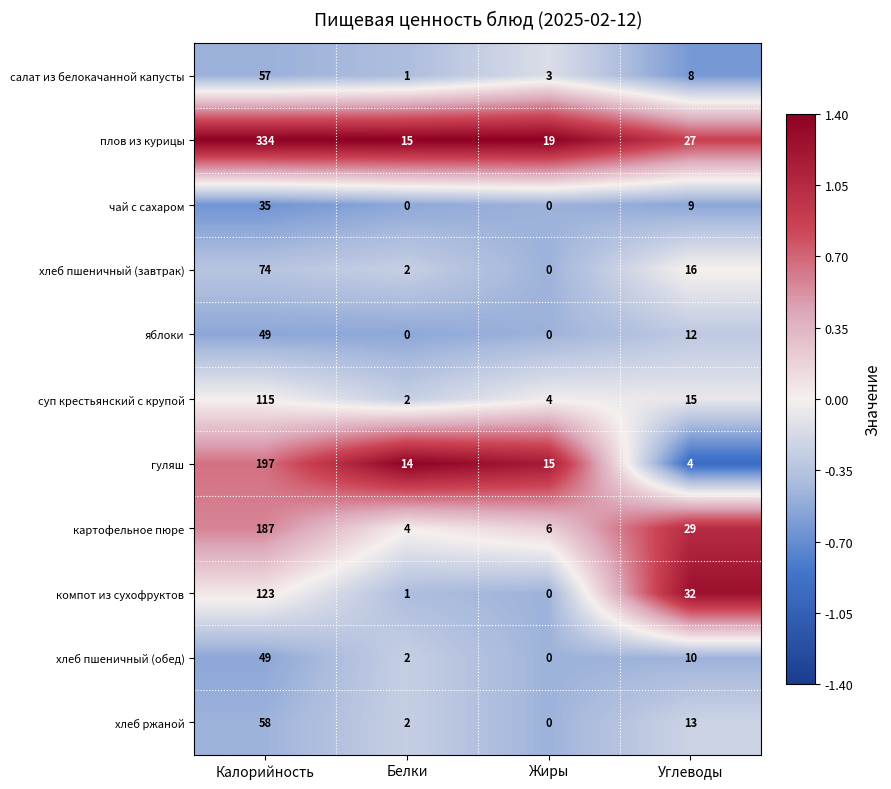

True or false: чай с сахаром has a value of 35 at Калорийность.

True